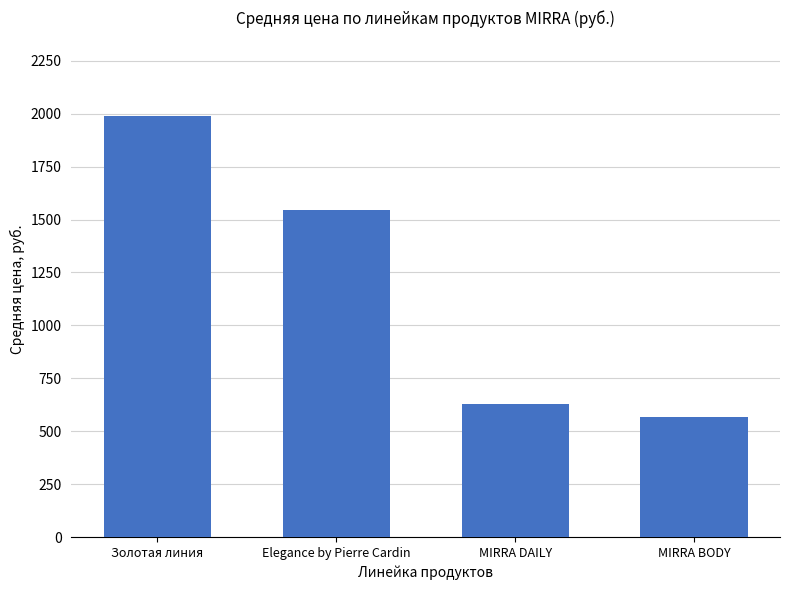

Is it true that the value at MIRRA BODY is 777?

False